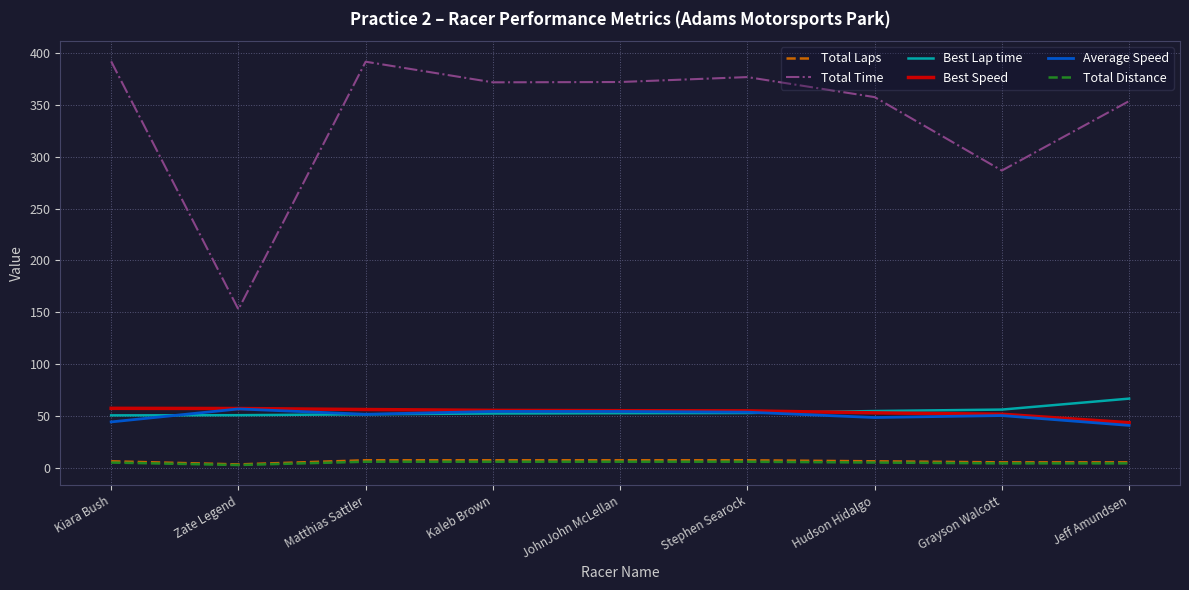

What is the lowest value of the Total Time series?

152.7